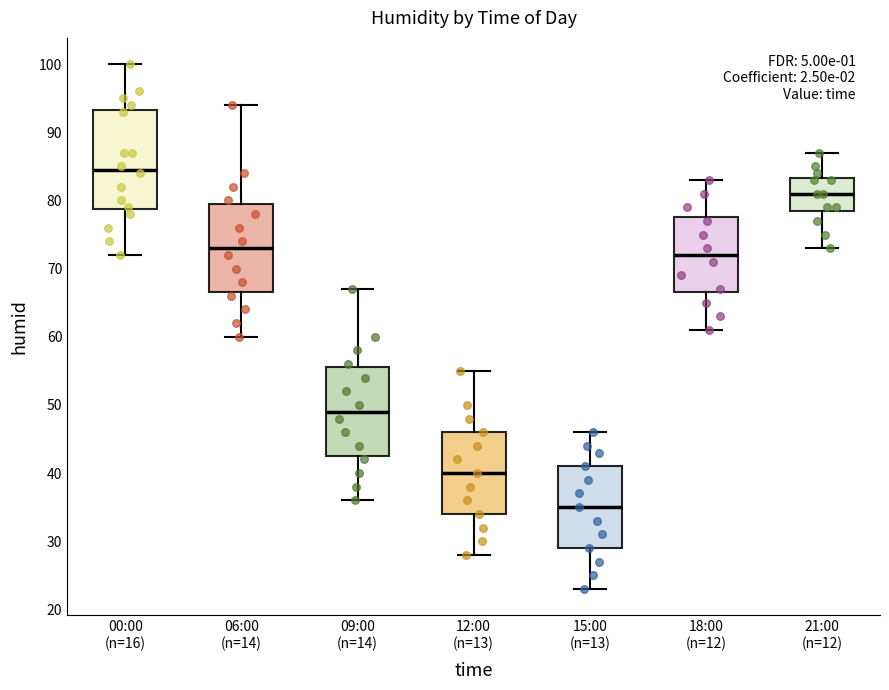

Which box is the tallest, from its lower edge to its upper edge?

00:00 (n=16)